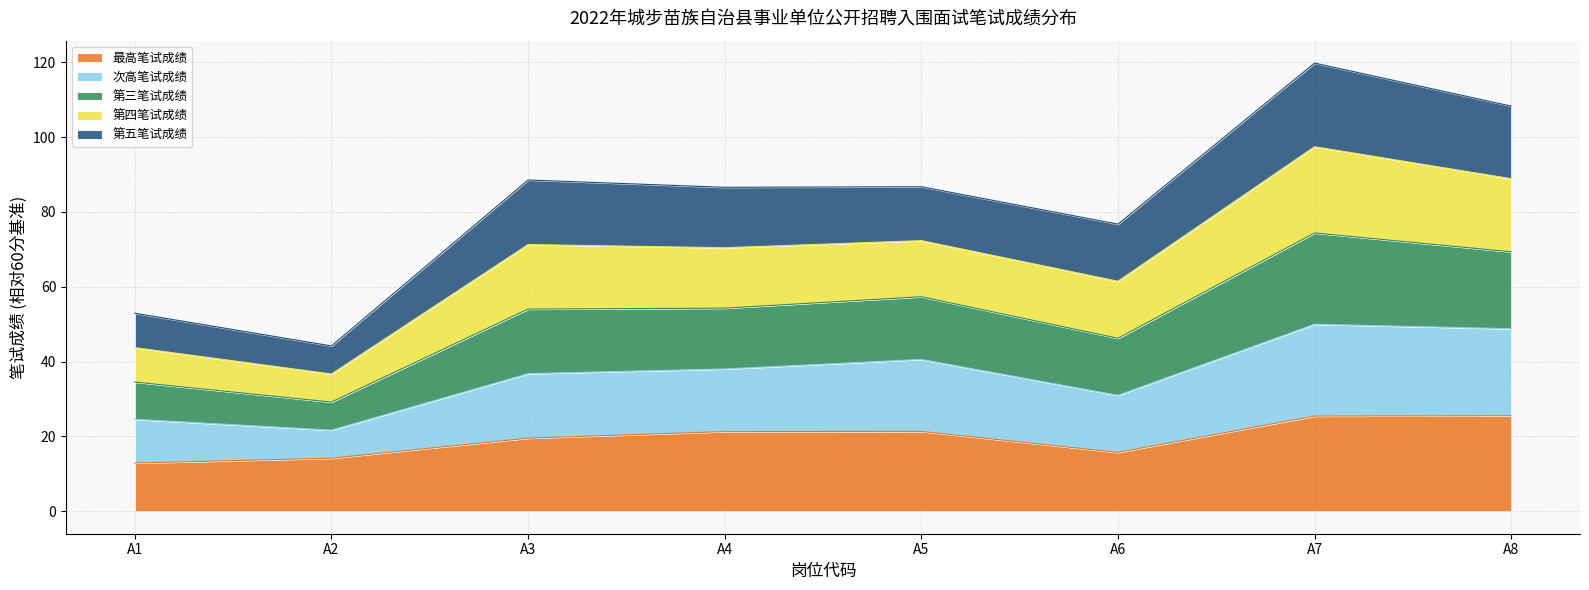

The value of 最高笔试成绩 at A6 is 15.8. True or false?

True